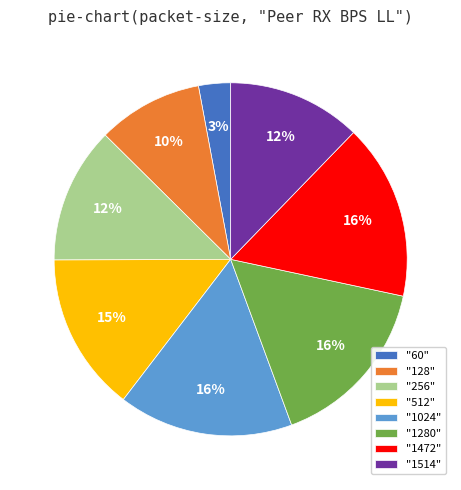

To the nearest percent, what percentage of the pie is "1514"?

12%